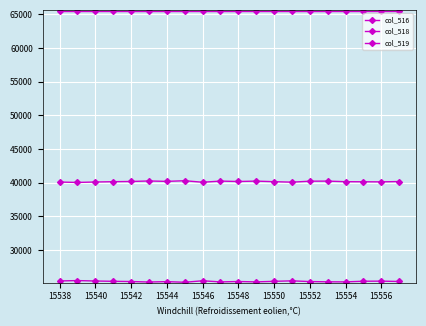

True or false: col_519 and col_518 intersect in this chart.

False